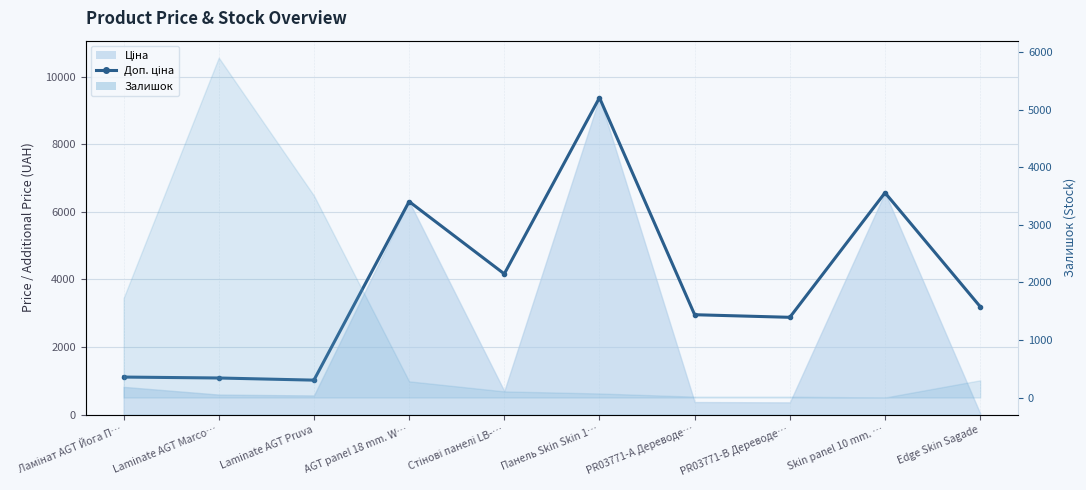

Where does the data first go above 3195?

AGT panel 18 mm. W…